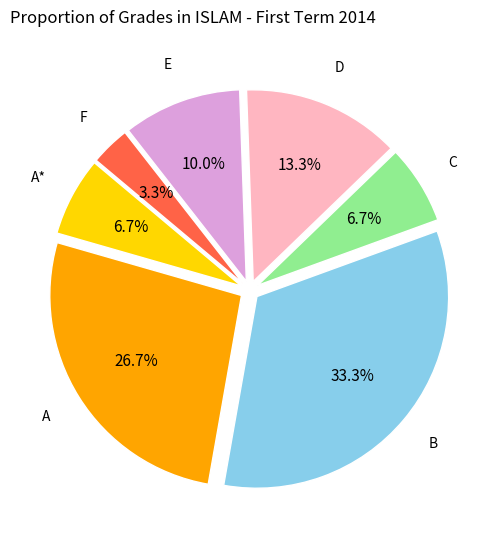

Does D account for over 50% of the chart?

No